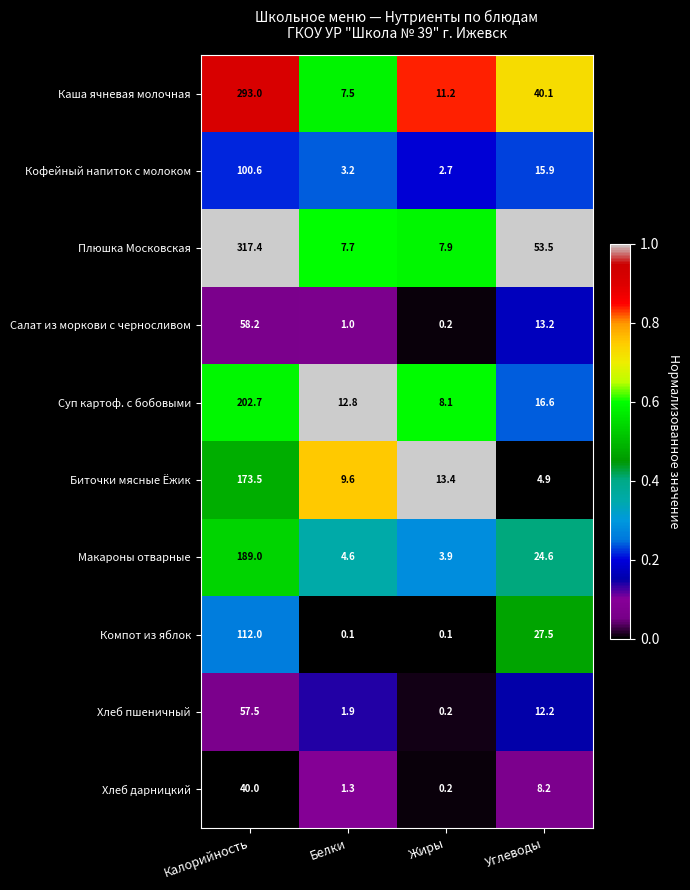

Read the Биточки мясные Ёжик value at Белки.

9.6